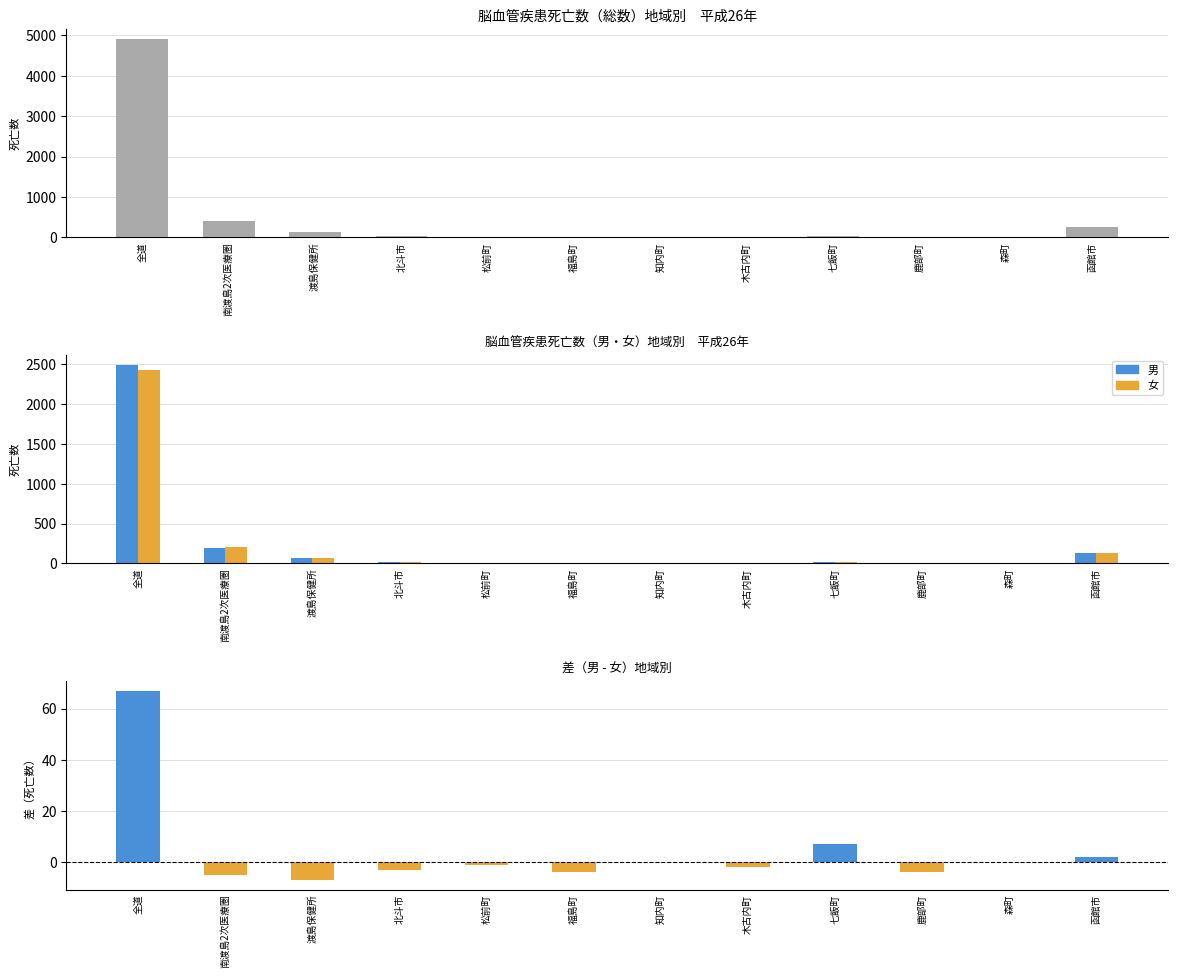

Which series changed the most between 北斗市 and 七飯町?

男-女